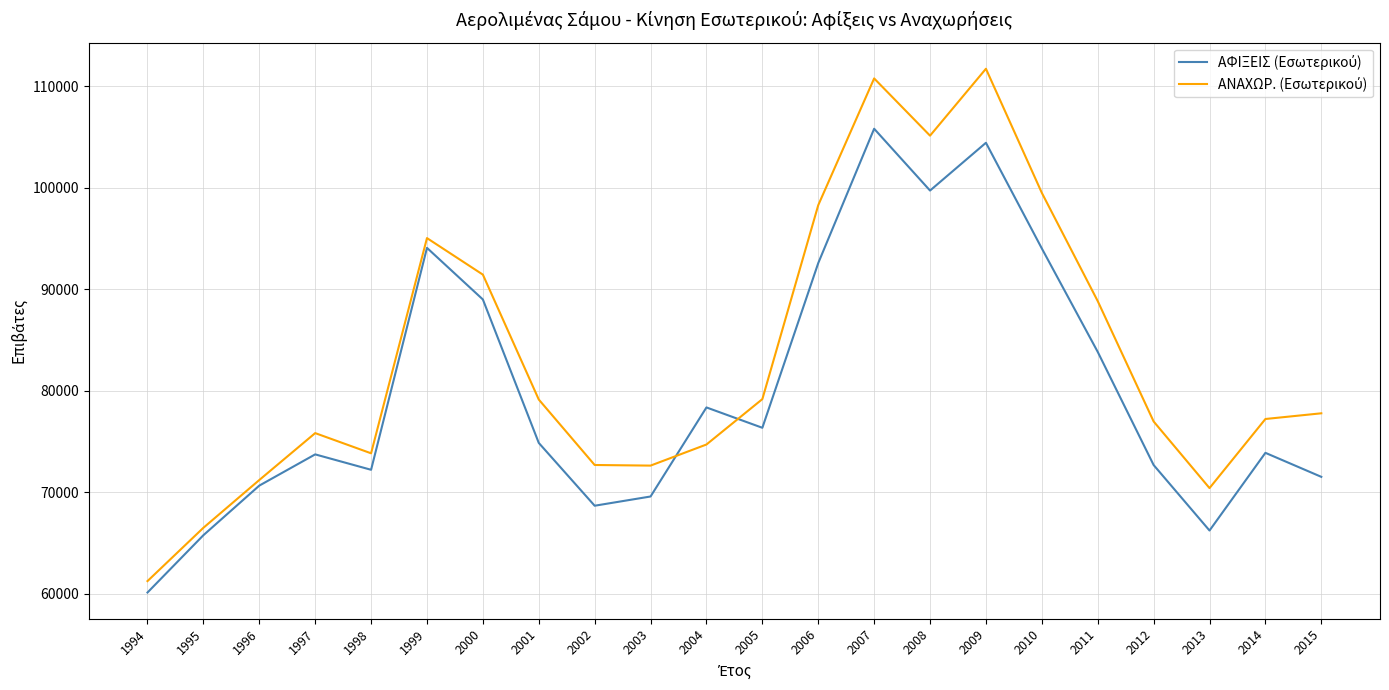

What is the spread (max minus min) of values at 2004?

3653